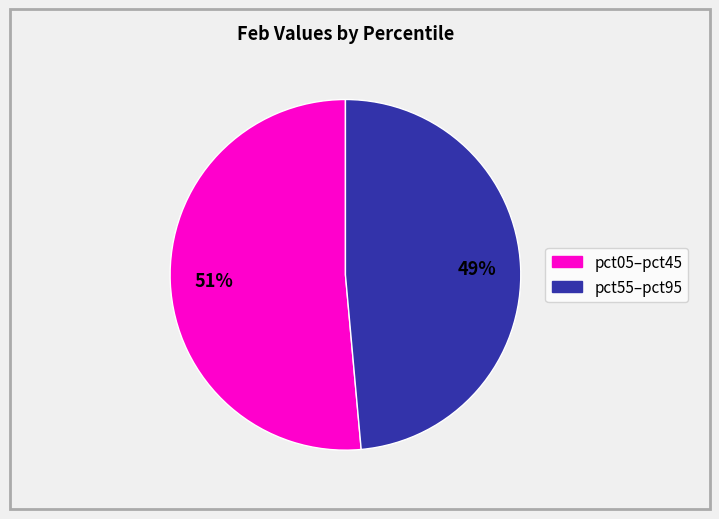

Does any single category account for the majority?

Yes